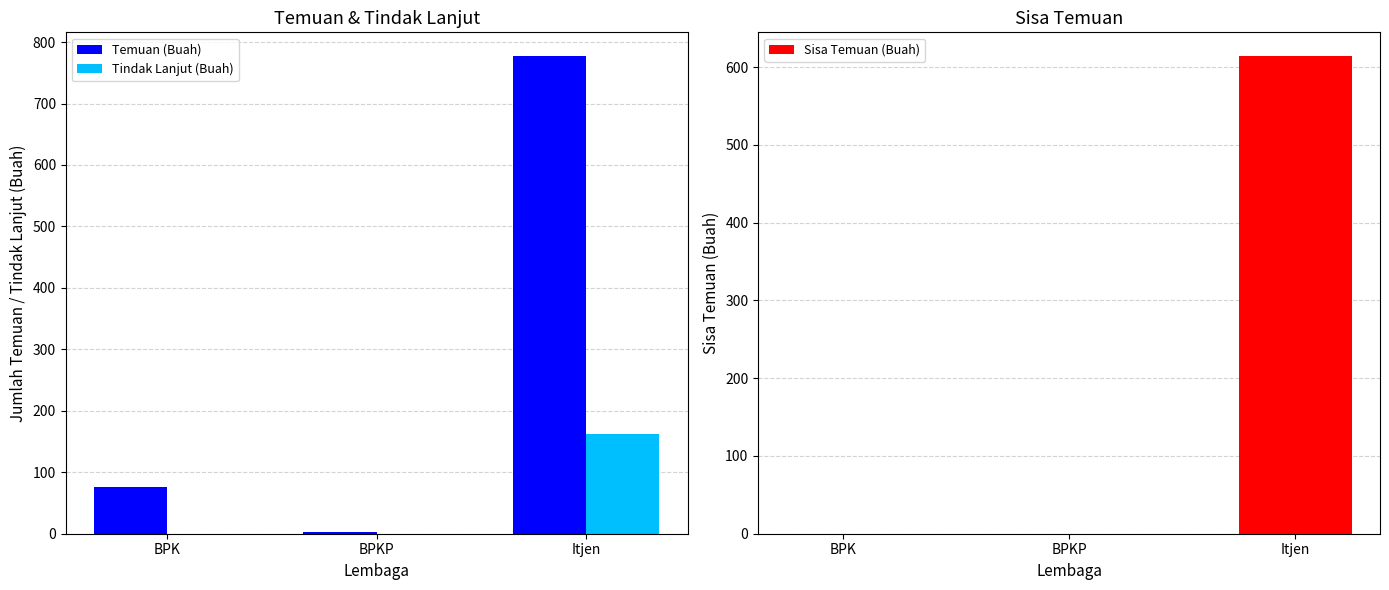

What is the sum of the Temuan (Buah) values at Itjen and BPK?

853